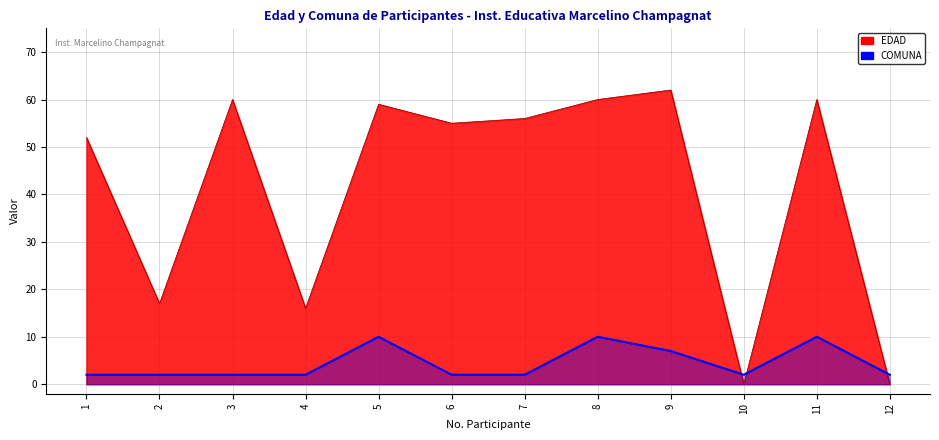

Where is EDAD nearest to the value 31?

2